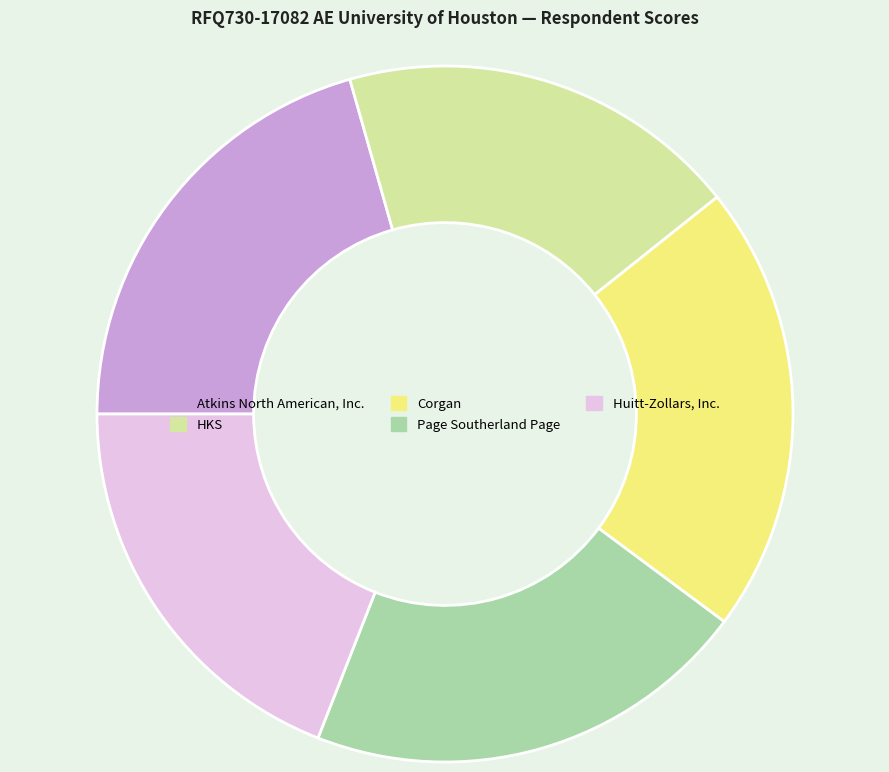

Count the number of slices in the pie.

5